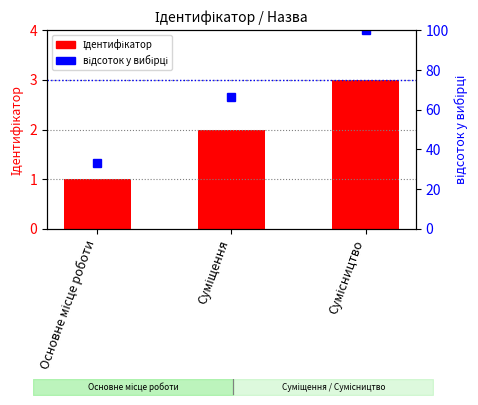

What are all the series names shown in the legend?

Ідентифікатор, відсоток у вибірці